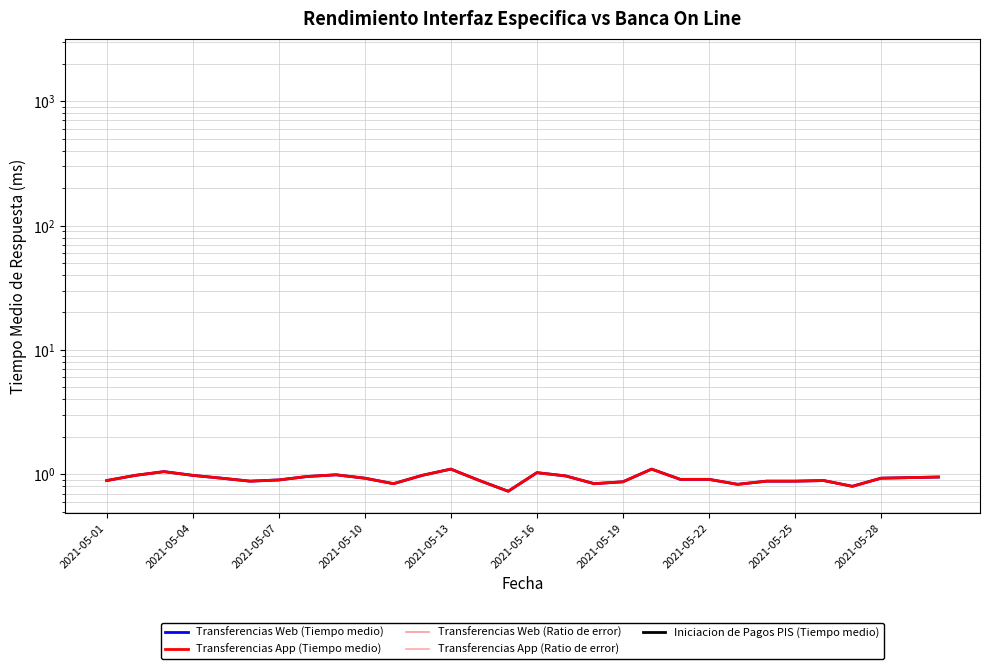

At which label does Transferencias Web (Ratio de error) reach its peak?

2021-05-01